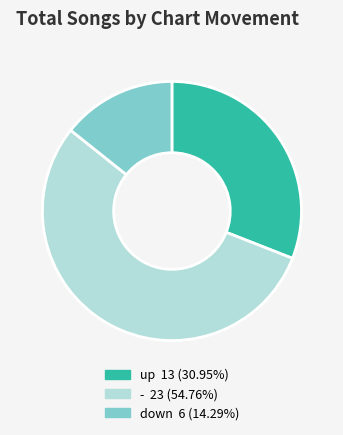

The - slice represents 55% of the pie. True or false?

True